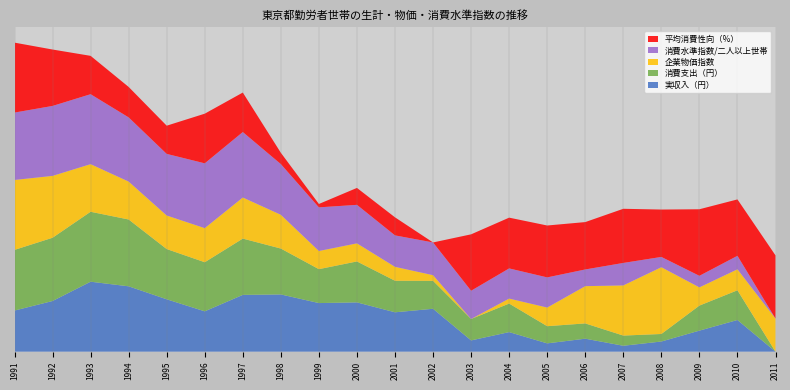

Reading left to right, transcribe all the data shown in this chart.

実収入（円）: 1991=630856.0	1992=646147.0	1993=677044.0	1994=669665.0	1995=648892.0	1996=629627.0	1997=655940.0	1998=656646.0	1999=642848.0	2000=643946.0	2001=628068.0	2002=633711.0	2003=583065.0	2004=596372.0	2005=578340.0	2006=585818.0	2007=574514.0	2008=581293.0	2009=598723.0	2010=615748.0	2011=565071.0
消費支出（円）: 1991=389877.0	1992=392114.0	1993=397896.0	1994=395193.0	1995=380868.0	1996=379877.0	1997=386106.0	1998=377118.0	1999=366762.0	2000=372835.0	2001=364721.0	2002=361608.0	2003=355982.0	2004=362122.0	2005=352303.0	2006=350664.0	2007=346256.0	2008=343972.0	2009=359096.0	2010=363141.0	2011=337458.0
企業物価指数: 1991=741.3	1992=729.3	1993=708.1	1994=693.7	1995=687.2	1996=688.0	1997=698.4	1998=687.5	1999=664.3	2000=664.2	2001=658.0	2002=645.7	2003=637.3	2004=644.7	2005=665.0	2006=692.7	2007=711.9	2008=736.6	2009=664.4	2010=668.5	2011=686.5
消費水準指数/二人以上世帯: 1991=108.4	1992=108.8	1993=108.8	1994=107.9	1995=107.5	1996=108.0	1997=108.1	1998=105.8	1999=104.7	2000=103.9	2001=102.8	2002=103.0	2003=102.3	2004=102.6	2005=102.6	2006=100.5	2007=101.4	2008=99.5	2009=99.7	2010=100.0	2011=97.9
平均消費性向（%）: 1991=74.4	1992=73.2	1993=71.6	1994=70.9	1995=70.7	1996=72.6	1997=71.7	1998=69.2	1999=68.5	2000=69.7	2001=69.8	2002=68.2	2003=73.2	2004=72.7	2005=72.8	2006=72.4	2007=73.0	2008=72.4	2009=74.1	2010=73.2	2011=73.8